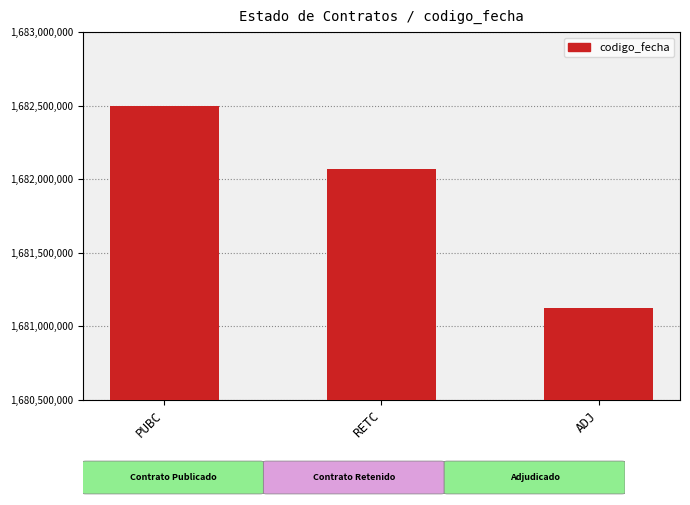

The chart shows a value of 2291200744 at ADJ. True or false?

False